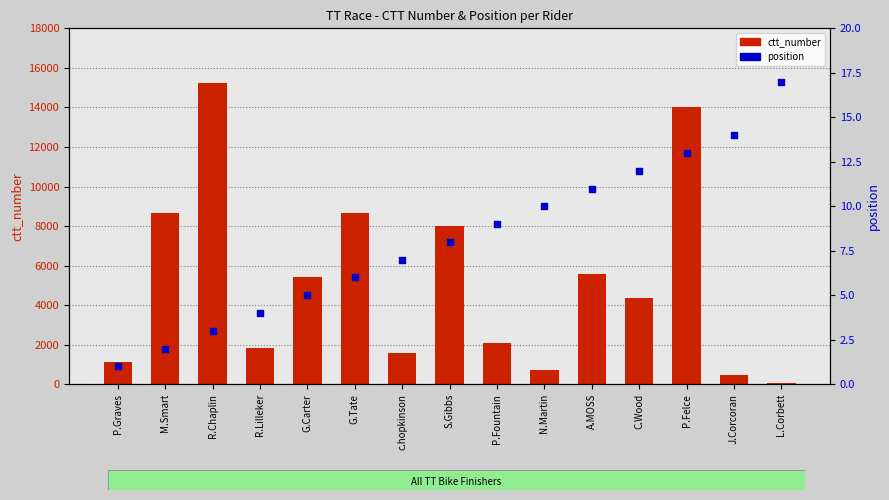

Which series has the largest total across all categories?

ctt_number